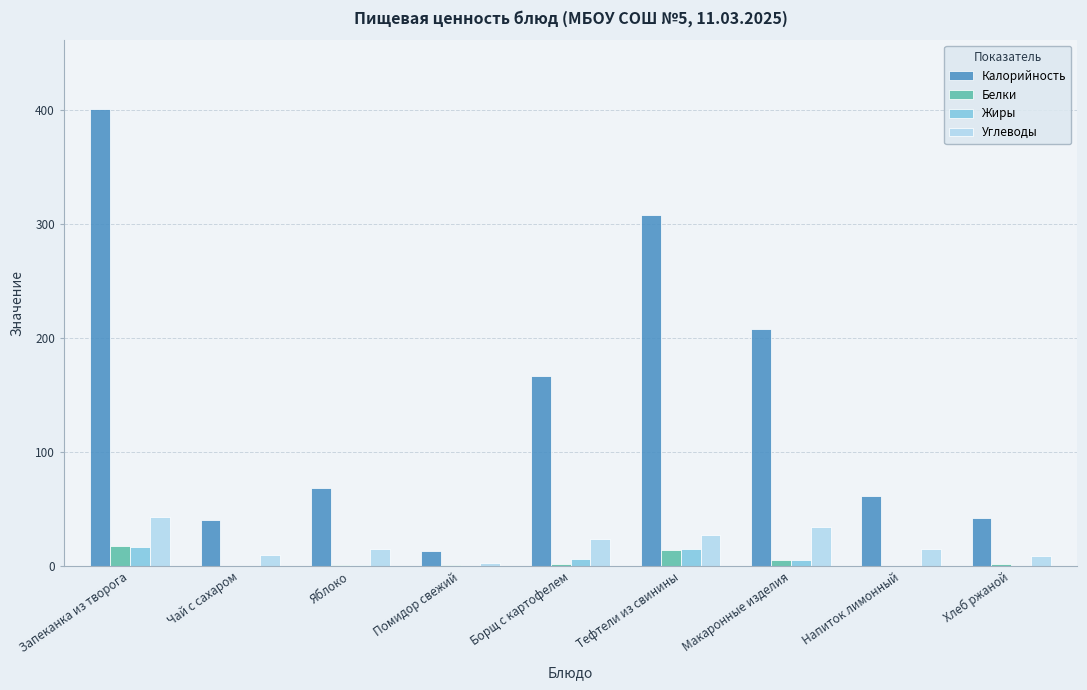

Is the value of Углеводы at Борщ с картофелем greater than the value of Калорийность at Хлеб ржаной?

No